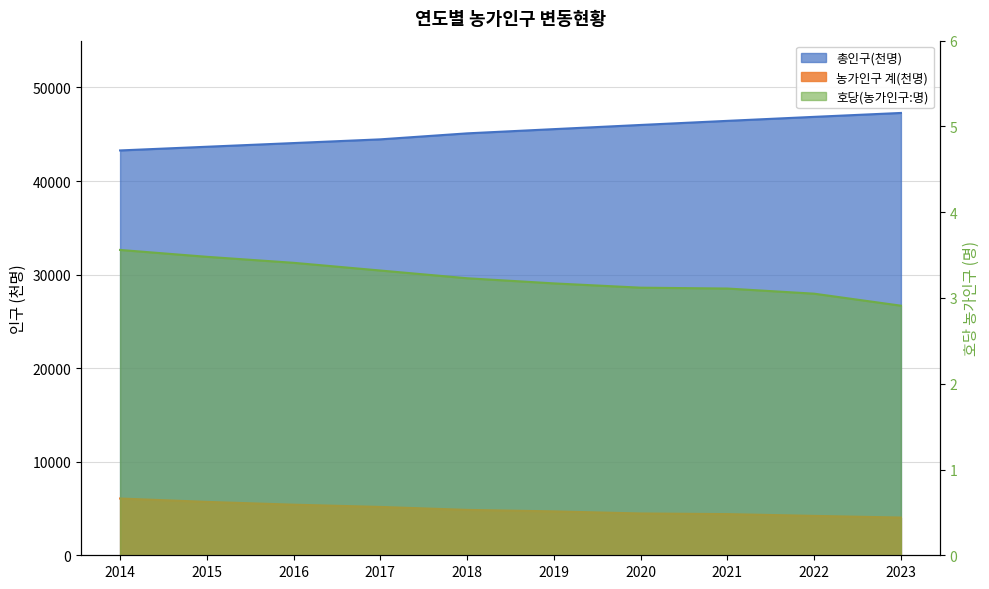

At which label is 호당(농가인구:명) closest to 3?

2022